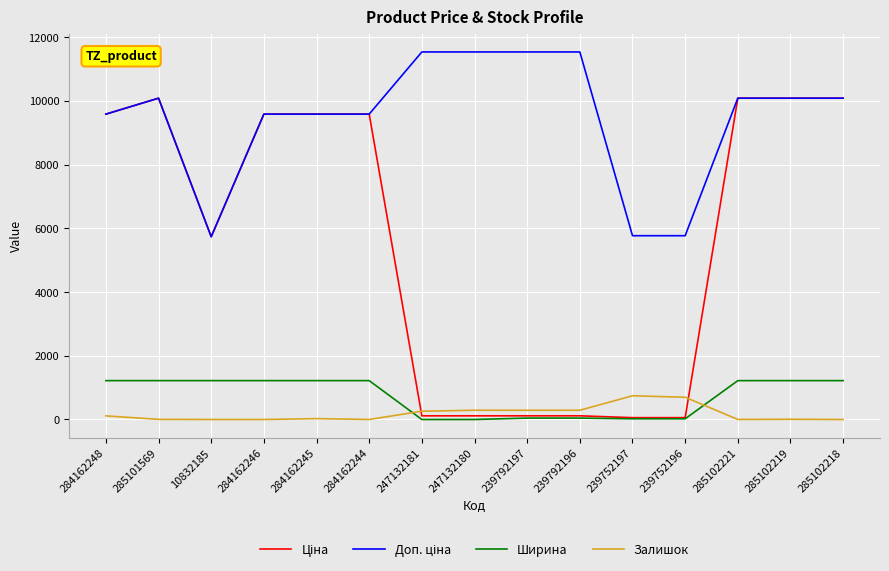

Is it true that Залишок equals 0.0 at 285102218?

True